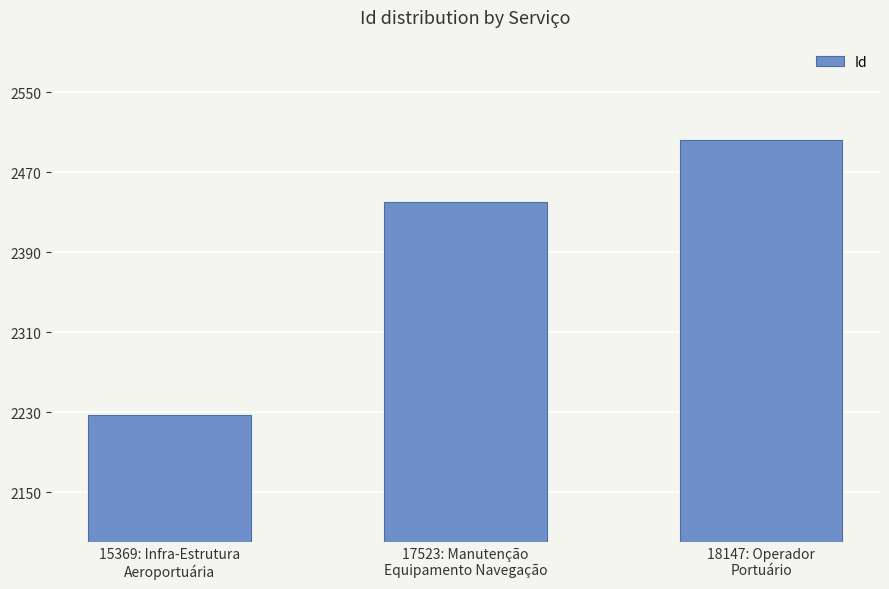

What is the change in value from 17523: Manutenção
Equipamento Navegação to 18147: Operador
Portuário?

+62